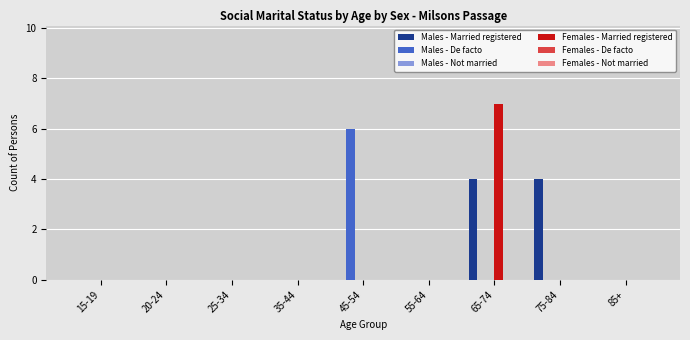

Count the number of data series in this chart.

3